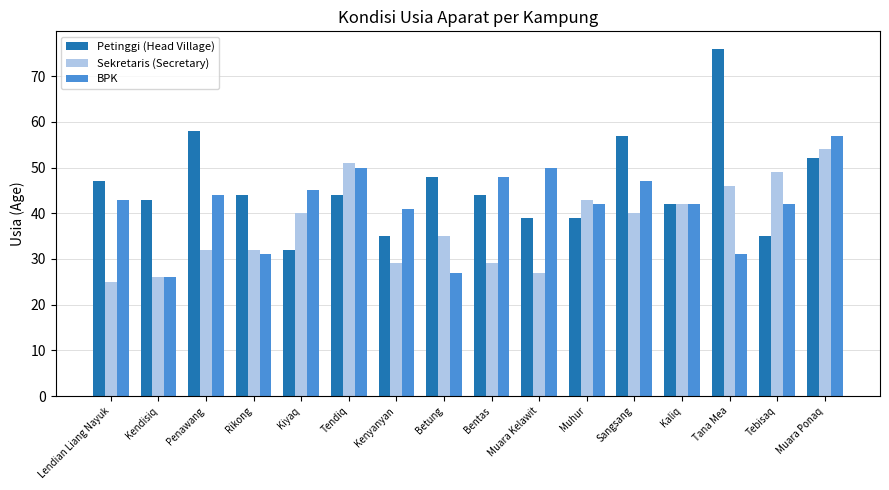

True or false: BPK has a value of 40 at Betung.

False